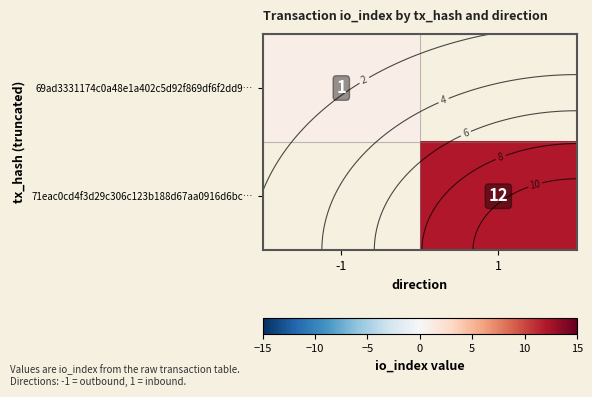

What is the lowest value of the 69ad3331174c0a48e1a402c5d92f869df6f2dd9… series?

1.0